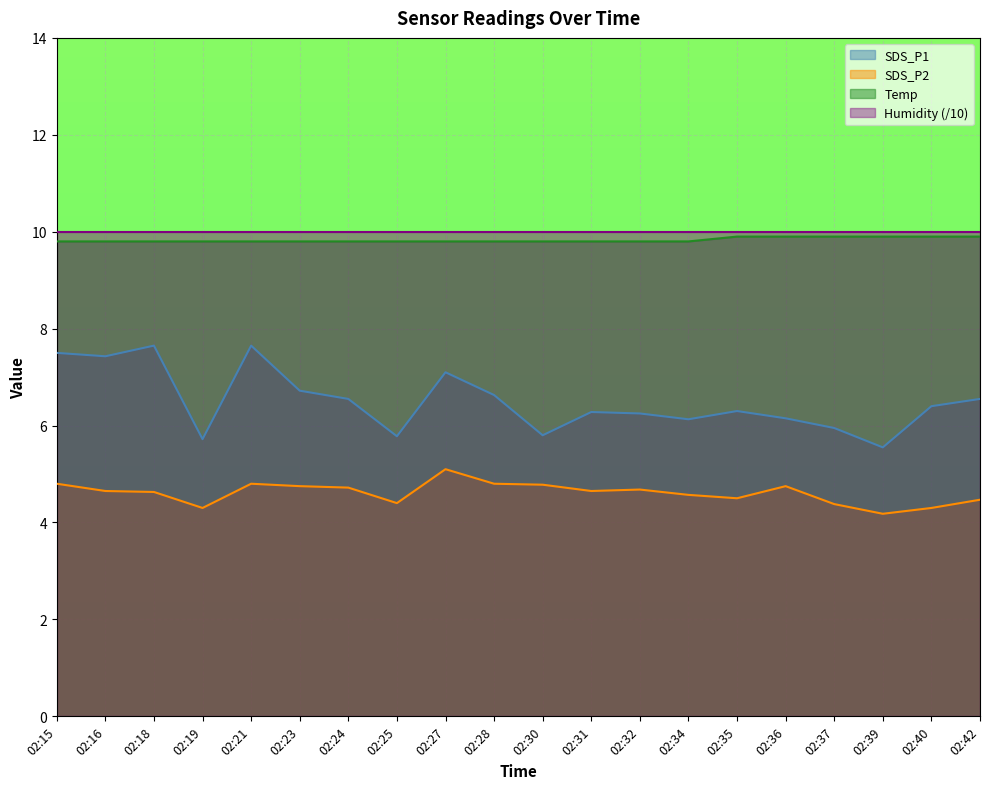

What is the difference between the SDS_P1 values at 02:15 and 02:19?

1.8